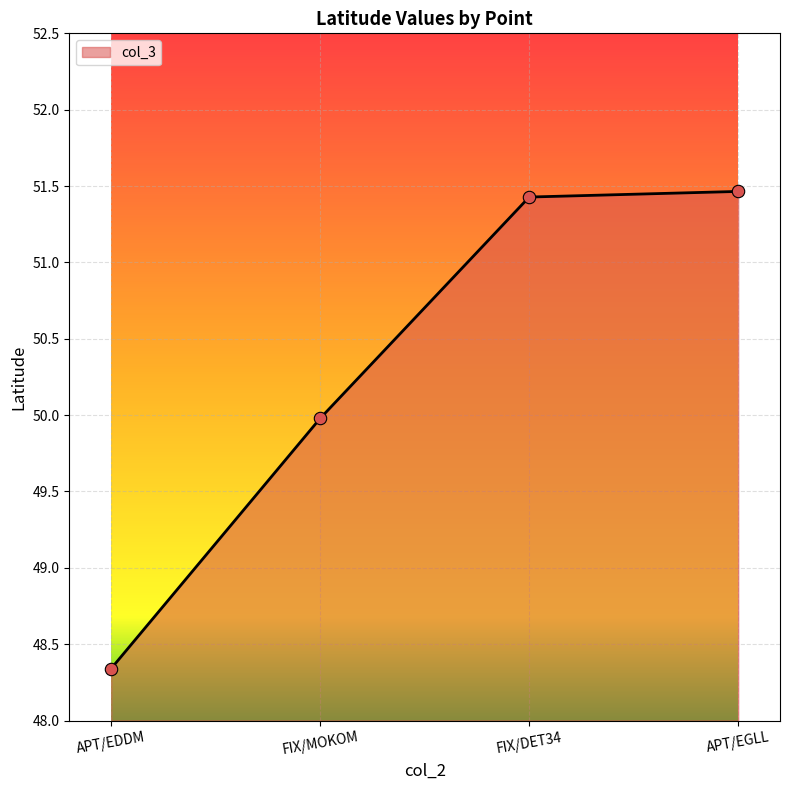

What is the ratio of the value at APT/EDDM to the value at FIX/DET34?

0.9